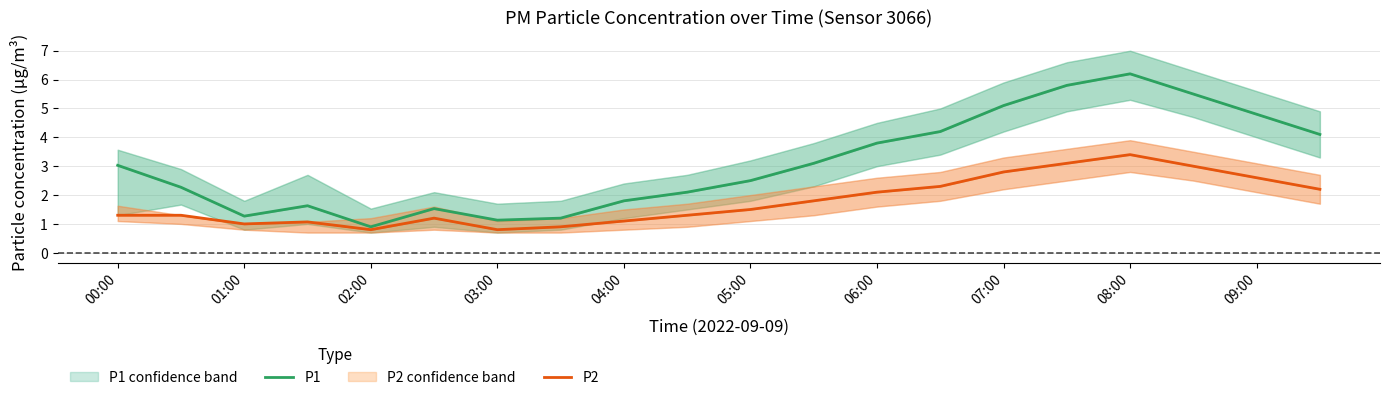

True or false: P1 and P2 cross at least once.

False